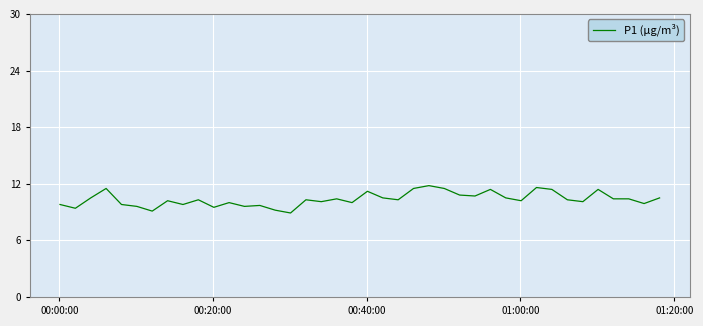

What is the greatest value displayed?

11.8